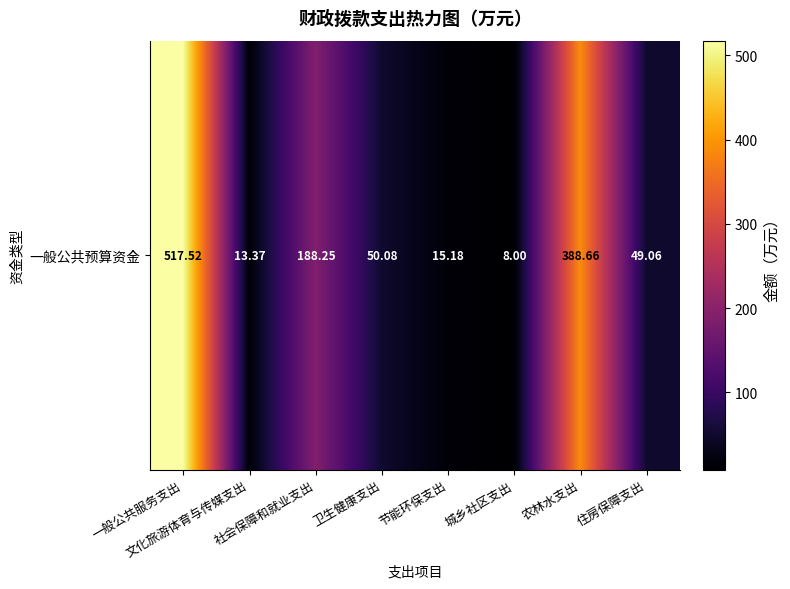

At which label is the value closest to 262?

社会保障和就业支出